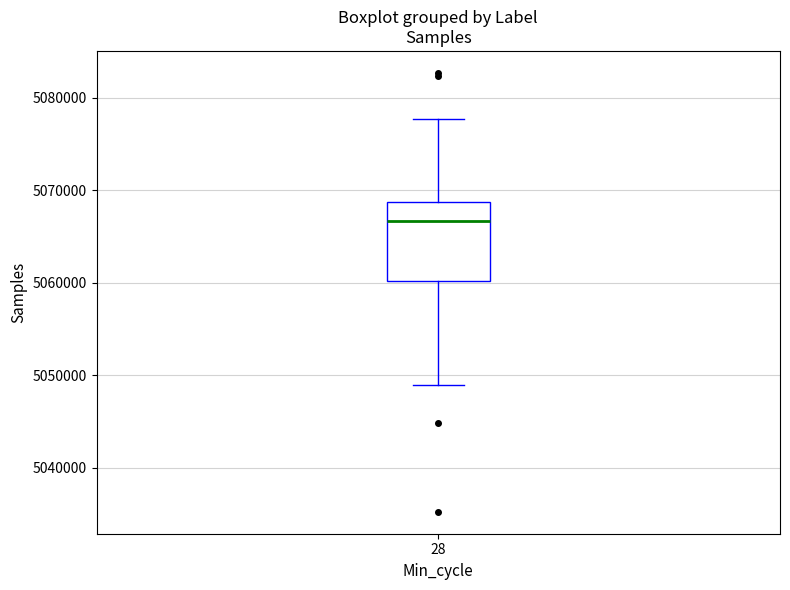

Transcribe this box plot: give where the median line is, the range the box spans, and where the two whiskers end, as read against the y-axis. The values are not printed on the chart, so give them approximately, as read against the axis.

median 5067000, box 5060000 to 5069000, whiskers 5049000 to 5078000